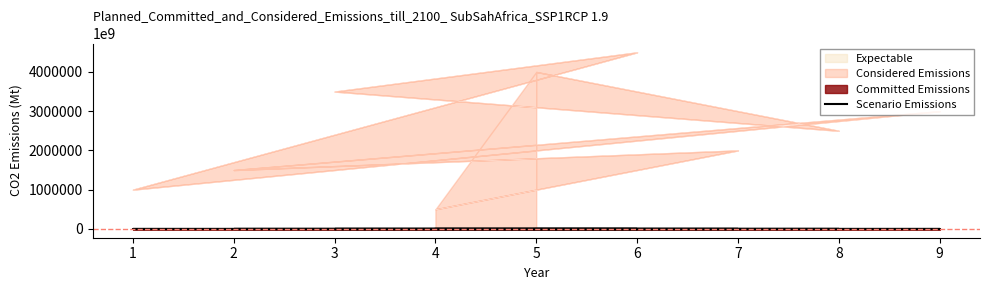

What is the sum of the values at 8 and 4?

110000000